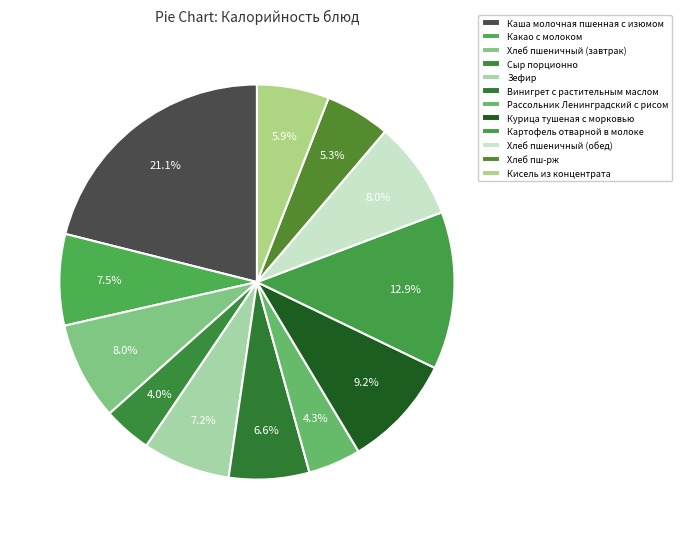

What percentage is NOT represented by Зефир?

92.8%